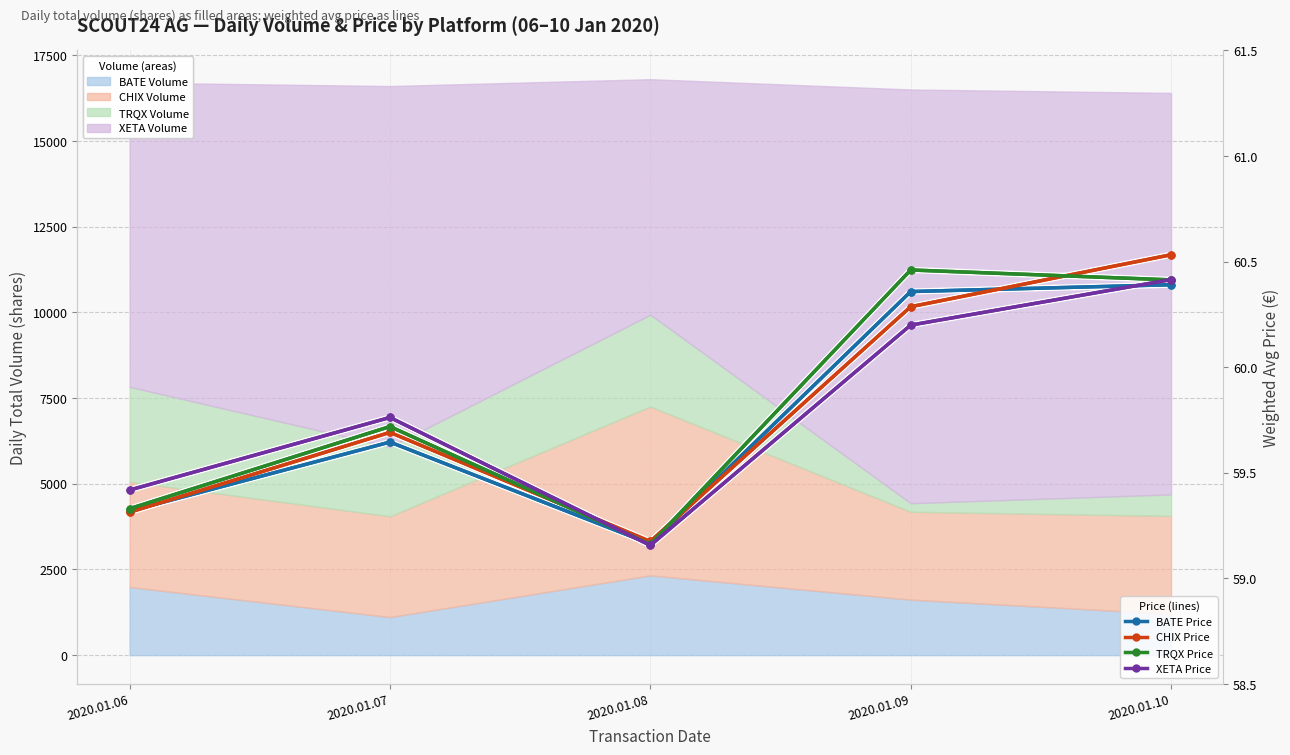

Rank the series by their average value, from lowest to highest.

BATE Price, XETA Price, CHIX Price, TRQX Price